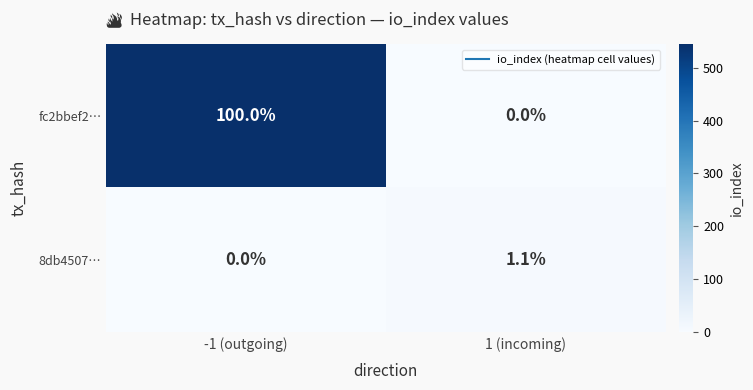

The fc2bbef2… series shows 36.2 at -1 (outgoing). True or false?

False